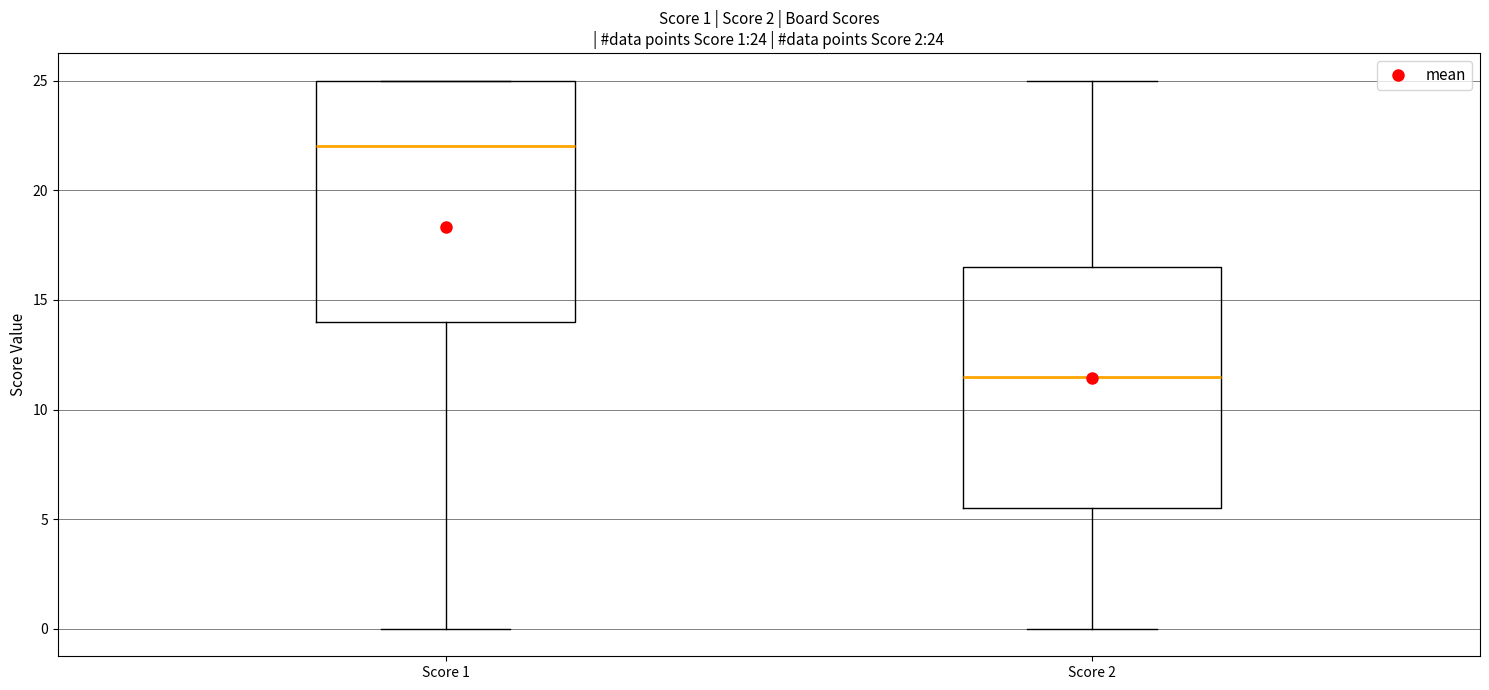

Which box's median line is the lowest?

Score 2